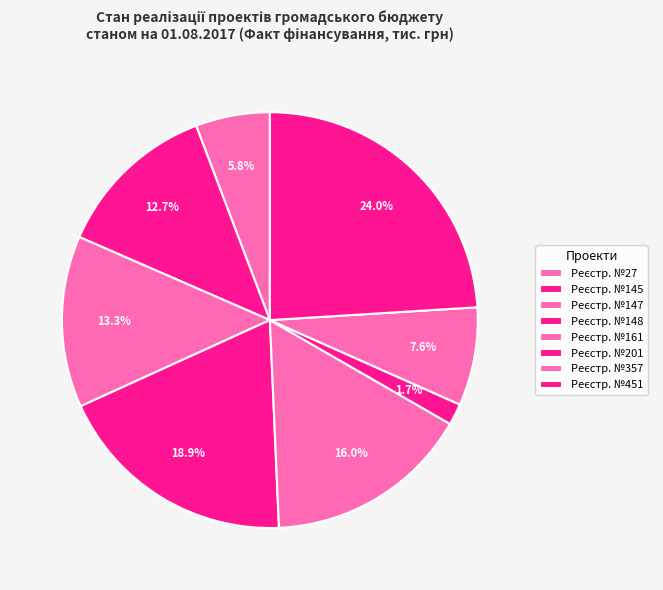

Which category has the biggest portion of the pie?

451